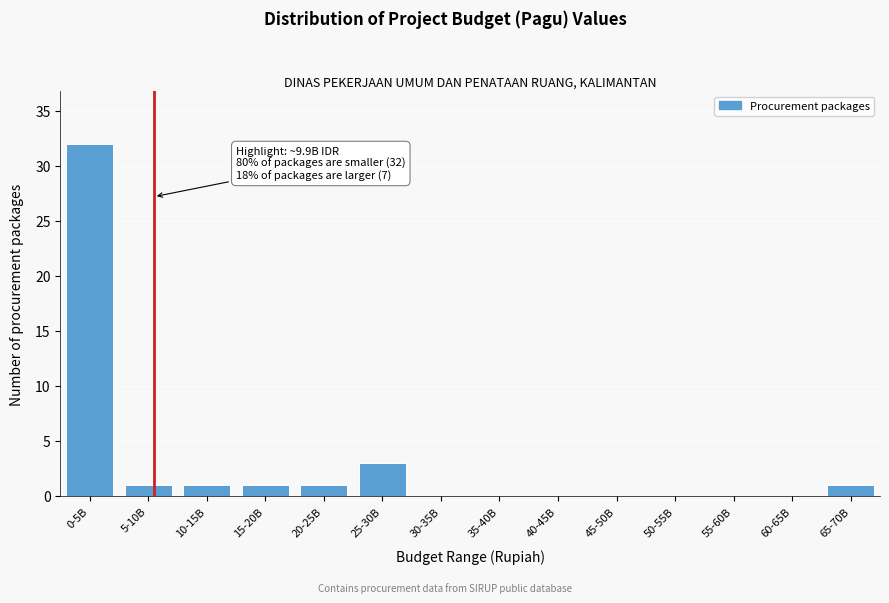

Reading left to right, list all the values displayed in this chart.

0-5B=32	5-10B=1	10-15B=1	15-20B=1	20-25B=1	25-30B=3	30-35B=0	35-40B=0	40-45B=0	45-50B=0	50-55B=0	55-60B=0	60-65B=0	65-70B=1